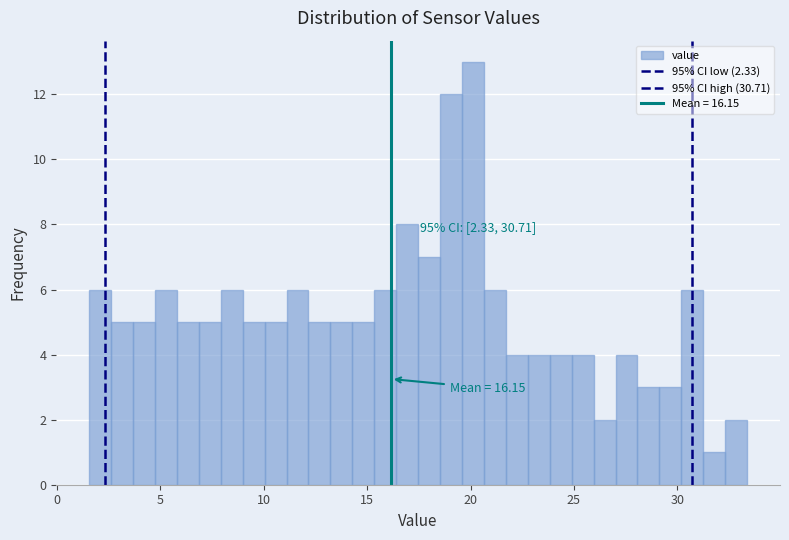

Around what value on the x-axis is the tallest bar? Give the approximate position of its centre, as read against the axis.

20.0